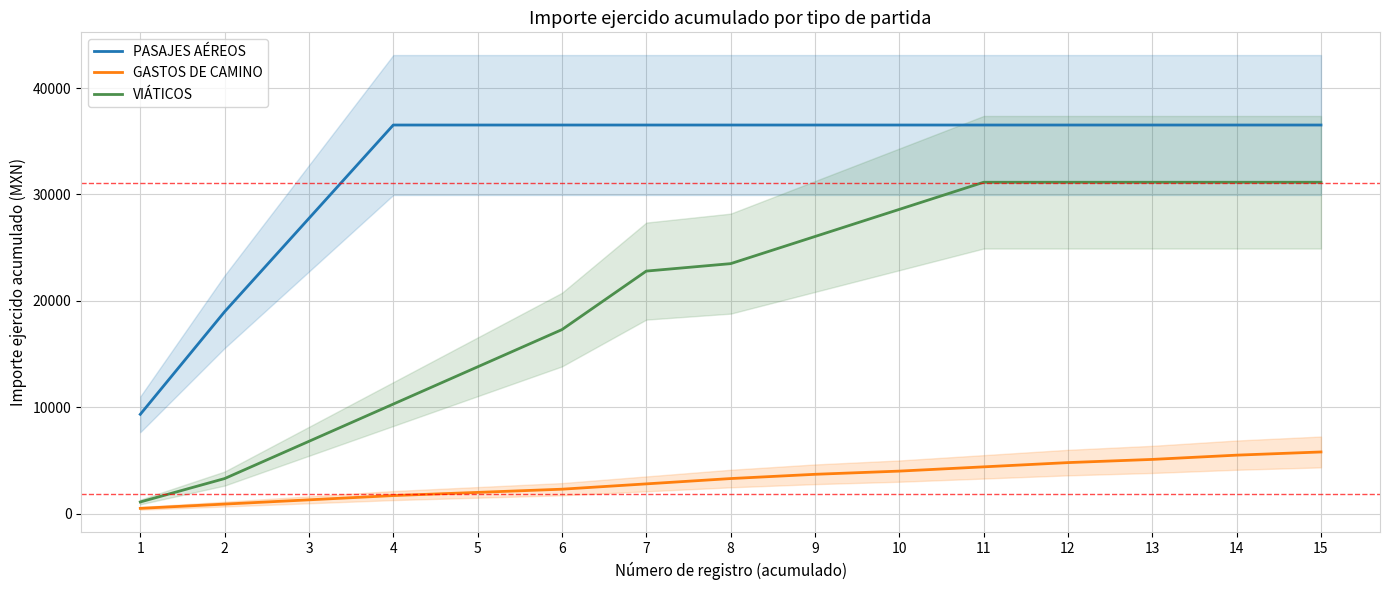

True or false: VIÁTICOS and GASTOS DE CAMINO cross at least once.

False